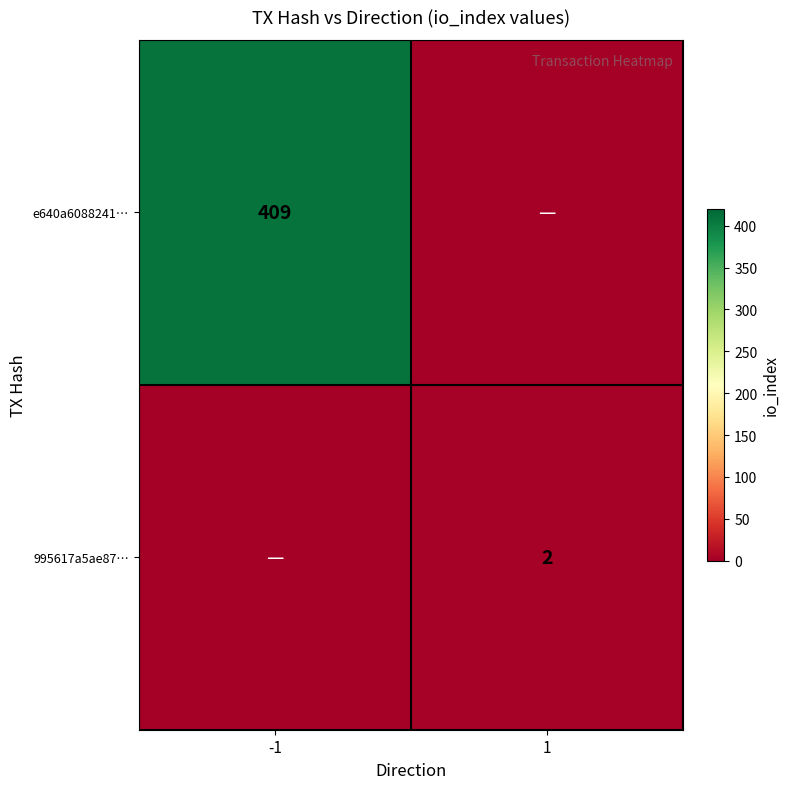

Which has a higher value, 1 or -1?

-1